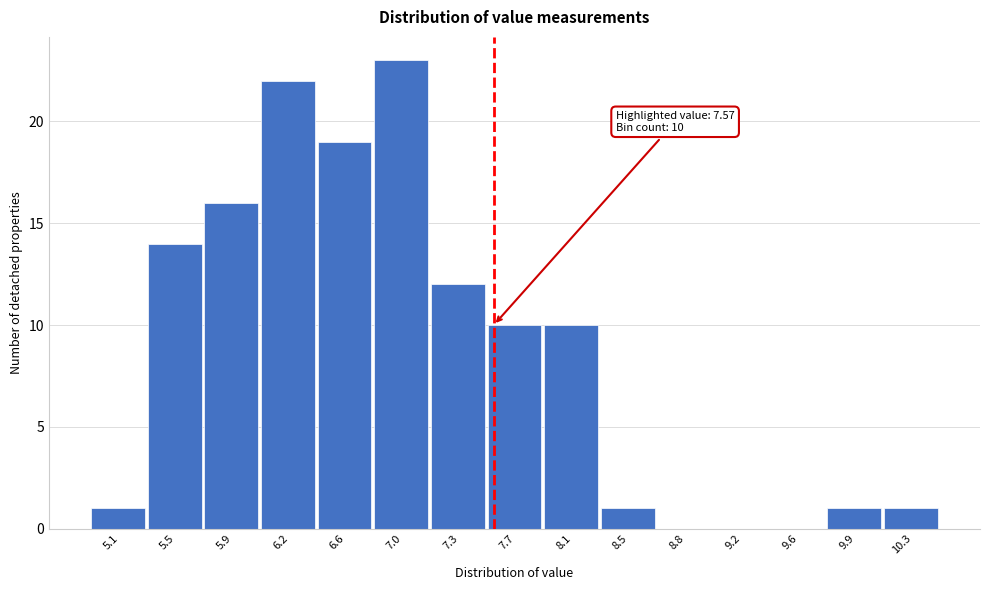

Which range on the x-axis has the tallest bar?

6.80 to 7.15